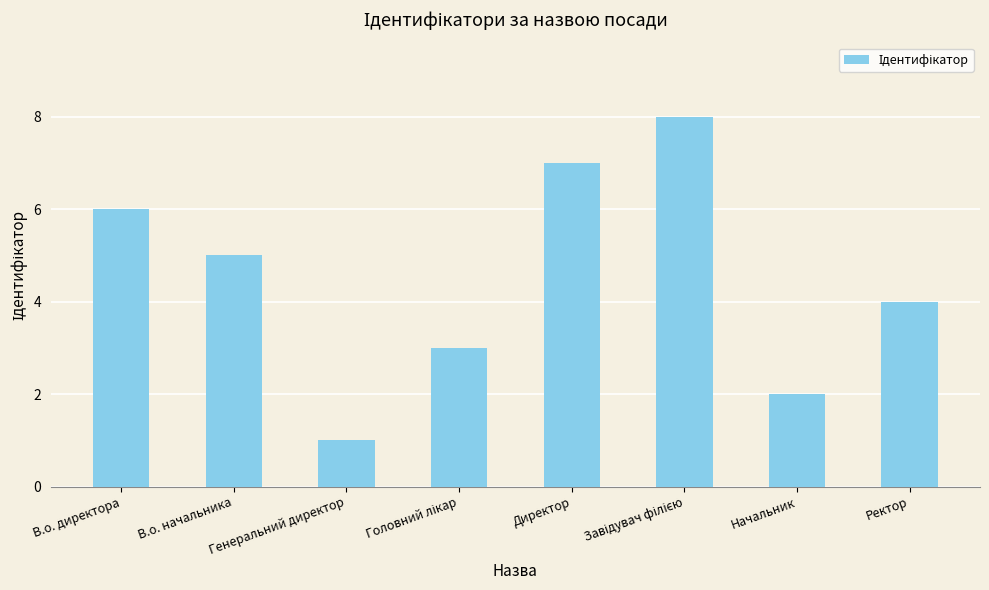

The chart shows a value of 7 at Директор. True or false?

True